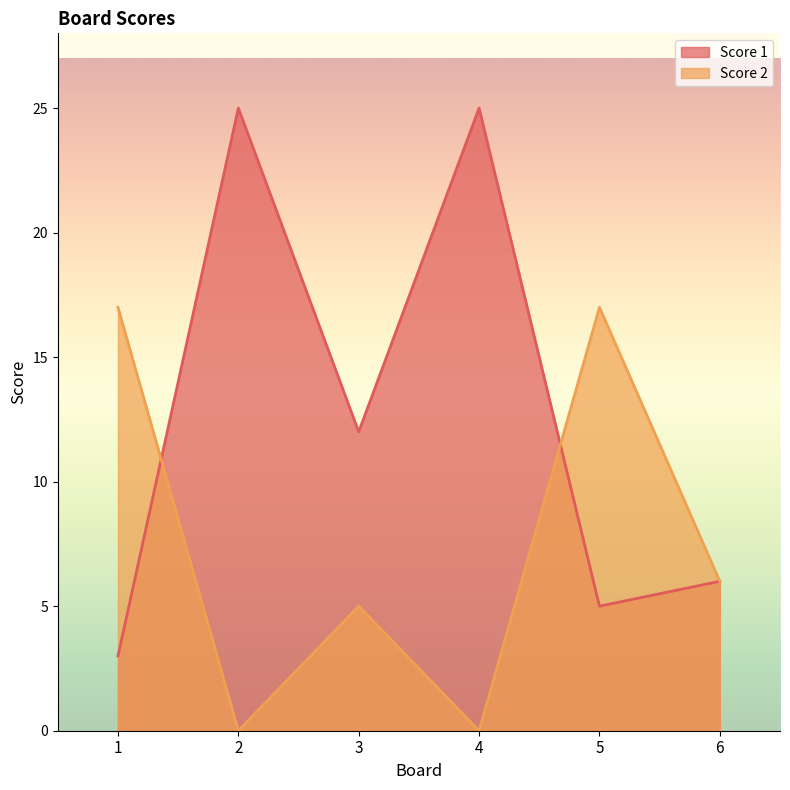

Which category has the lowest value in the Score 2 series?

2